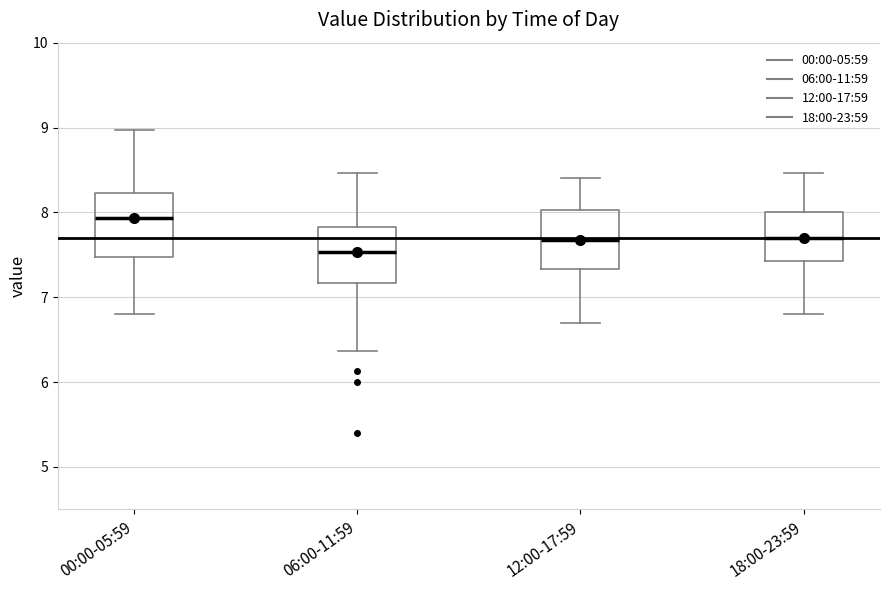

Reading left to right, transcribe this box plot: for each box, give where its median line is, the range the box spans, and where its two whiskers end, as read against the y-axis. The values are not printed on the chart, so give them approximately, as read against the axis.

00:00-05:59: median 7.9, box 7.5 to 8.2, whiskers 6.8 to 9.0
06:00-11:59: median 7.5, box 7.2 to 7.8, whiskers 6.4 to 8.5
12:00-17:59: median 7.7, box 7.3 to 8.0, whiskers 6.7 to 8.4
18:00-23:59: median 7.7, box 7.4 to 8.0, whiskers 6.8 to 8.5